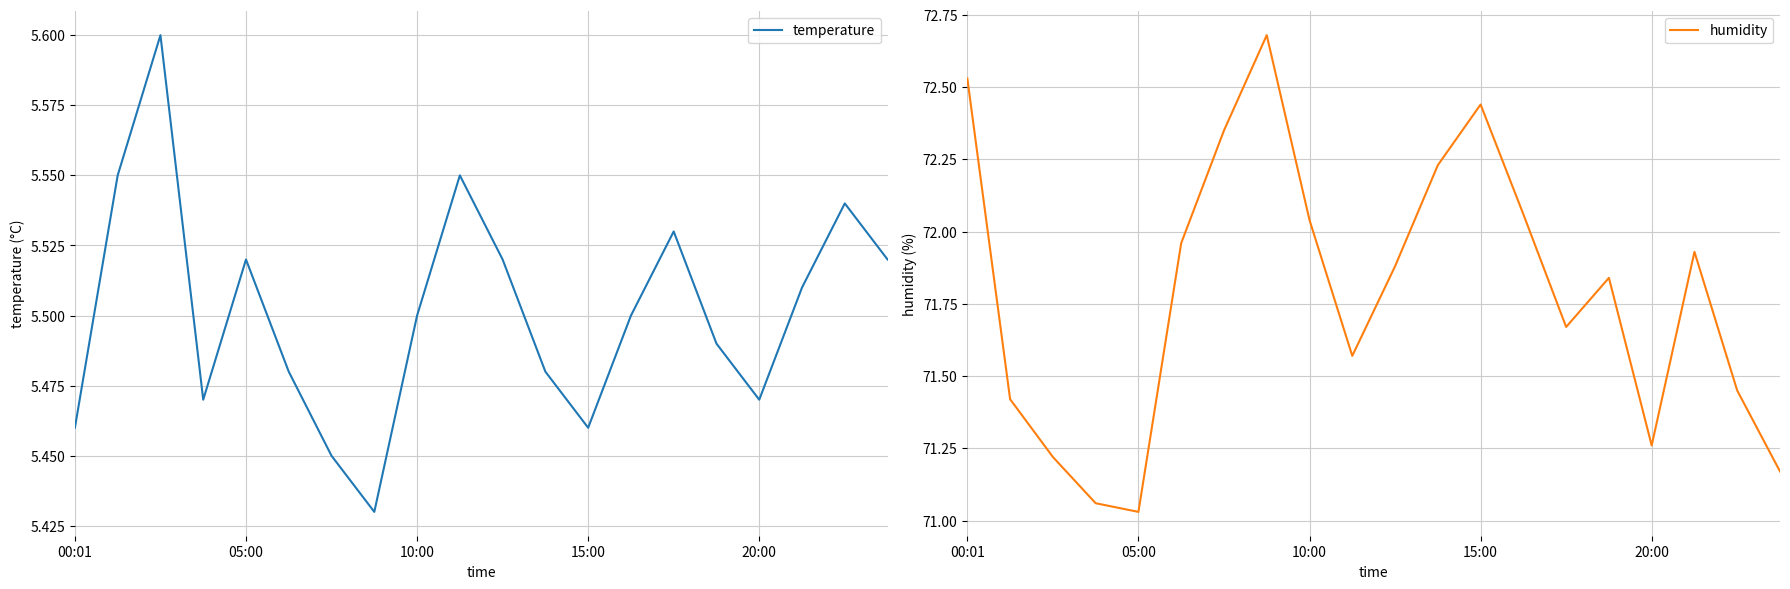

Reading left to right, list all the values displayed in this chart.

temperature: 5.5	5.5	5.6	5.5	5.5	5.5	5.5	5.4	5.5	5.5	5.5	5.5	5.5	5.5	5.5	5.5	5.5	5.5	5.5	5.5
humidity: 72.5	71.4	71.2	71.1	71.0	72.0	72.3	72.7	72.0	71.6	71.9	72.2	72.4	72.1	71.7	71.8	71.3	71.9	71.5	71.2